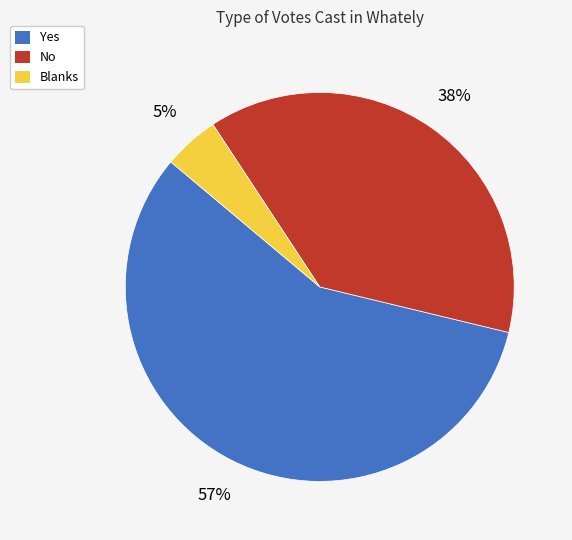

Which category has the biggest portion of the pie?

Yes